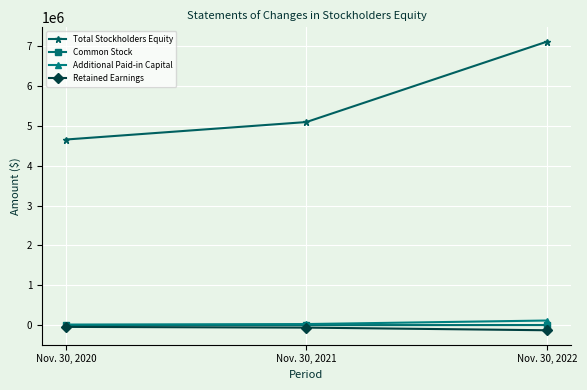

Which category has the highest value across all series?

Nov. 30, 2022